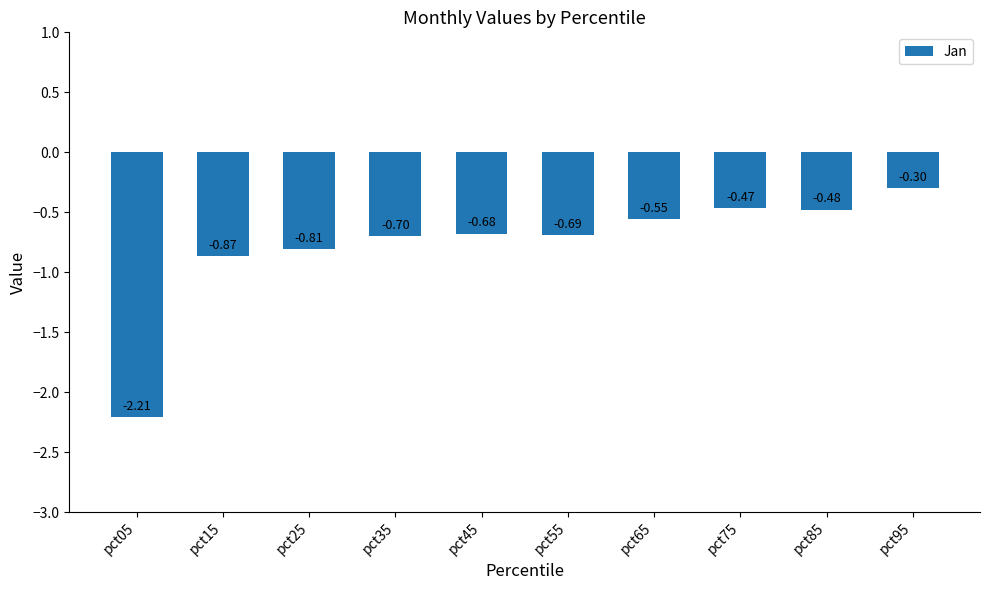

Are the bars grouped side by side (vs. stacked)?

No